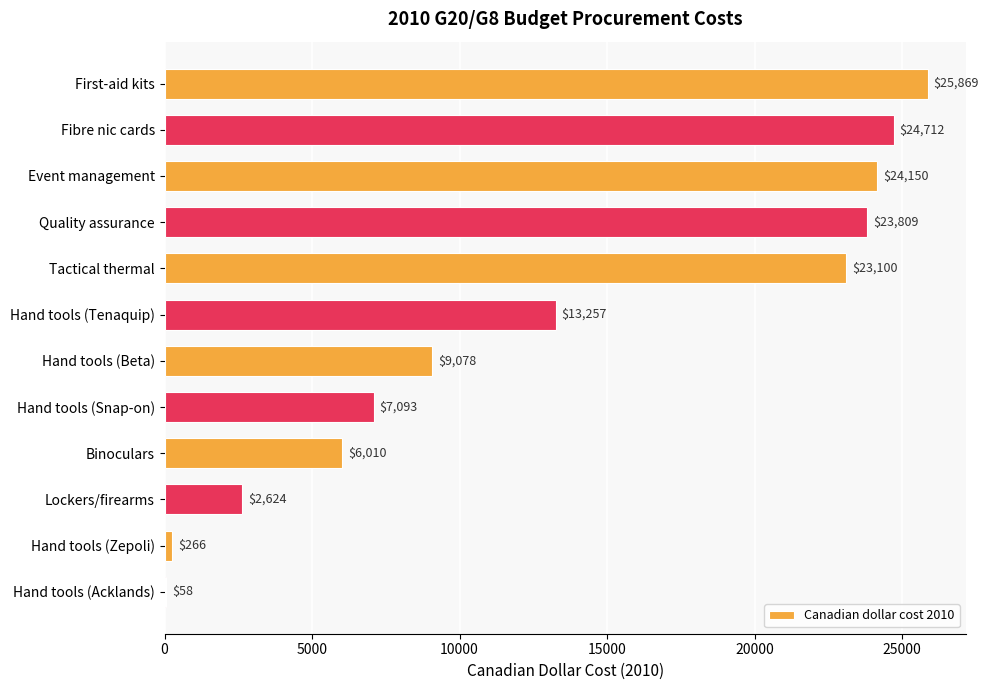

What is the average value?

13336